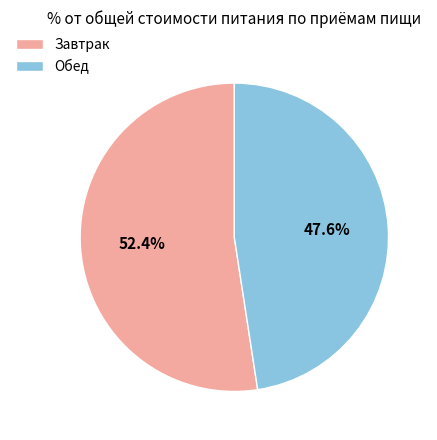

What is the ratio of the value at Обед to the value at Завтрак?

0.9